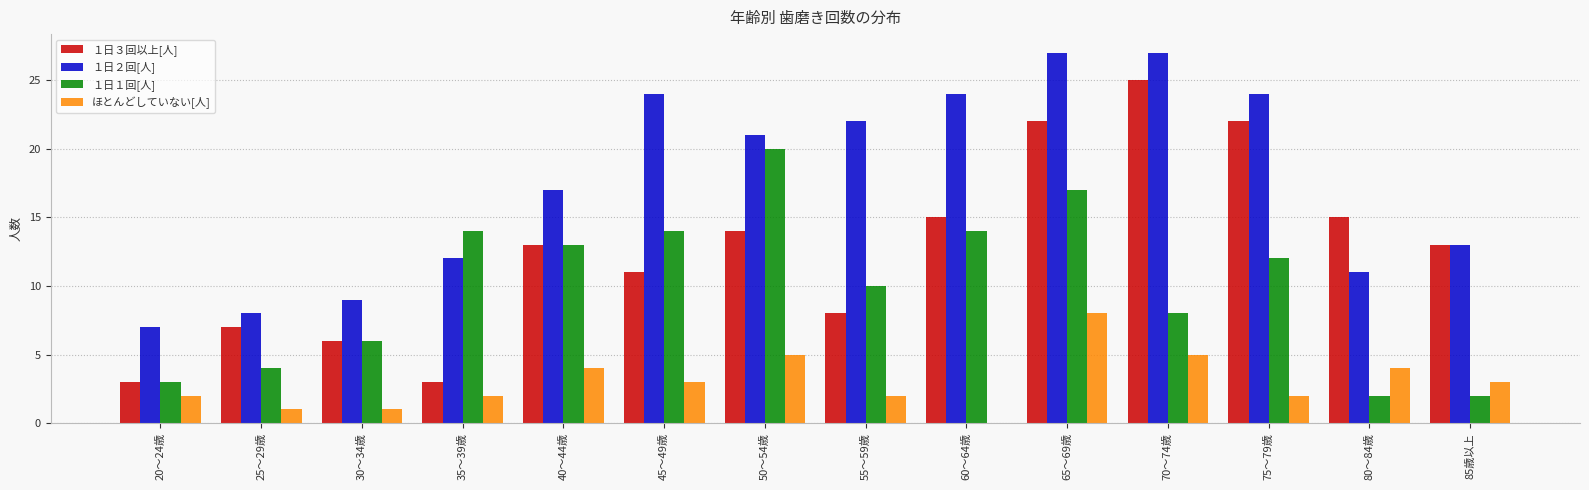

What is the sum of the ほとんどしていない[人] values at 45～49歳 and 50～54歳?

8